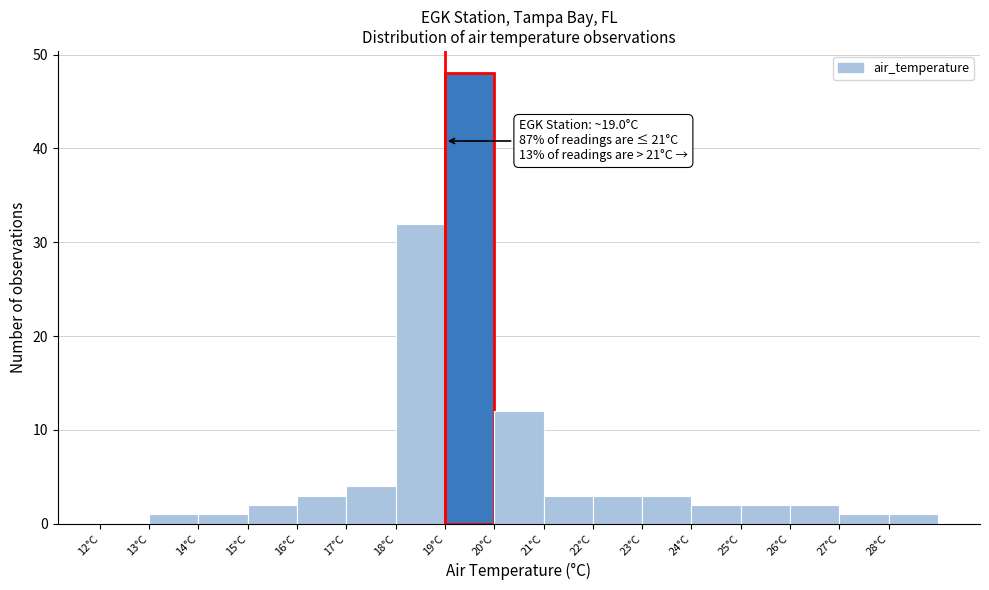

Over which range of the x-axis is the bar tallest?

19 to 20